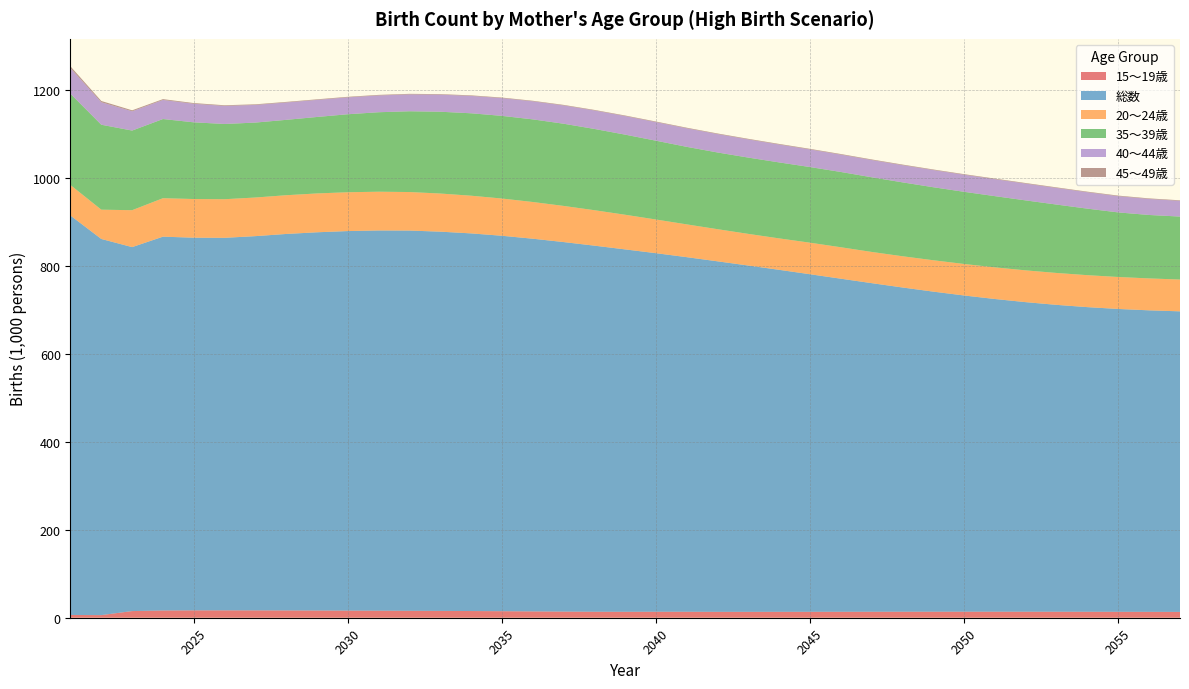

Reading left to right, transcribe all the data shown in this chart.

15～19歳: 6.3	5.9	15.1	16.4	16.7	16.7	16.7	16.5	16.4	16.2	15.9	15.7	15.5	15.2	14.8	14.3	13.9	13.6	13.5	13.6	13.6	13.4	13.3	13.4	13.4	13.5	13.6	13.6	13.7	13.7	13.7	13.7	13.6	13.5	13.4	13.3	13.2
総数: 907.4	854.6	826.9	849.3	846.7	846.4	850.3	855.4	859.3	862.3	863.9	863.9	861.6	858.0	853.0	846.7	839.6	831.7	823.3	814.6	805.6	796.3	786.8	776.9	766.9	756.7	746.5	736.6	727.1	718.4	710.4	703.3	697.2	692.1	688.1	685.0	682.9
20～24歳: 69.3	66.5	83.9	87.4	87.8	87.7	87.7	88.0	88.2	88.2	88.0	87.5	86.6	85.6	84.6	83.4	82.1	80.5	78.7	76.5	74.5	73.0	71.9	71.4	71.7	71.4	70.9	71.0	71.3	71.6	71.9	72.2	72.5	72.6	72.6	72.5	72.3
35～39歳: 207.3	193.0	180.9	179.9	174.2	170.9	170.3	171.3	173.7	177.2	180.6	183.5	185.8	187.3	187.8	187.7	186.7	184.6	182.0	179.0	176.1	174.3	173.3	172.6	171.8	171.0	169.6	167.8	165.9	163.9	161.8	158.9	155.4	151.1	146.7	144.1	143.1
40～44歳: 58.3	51.1	43.8	43.3	42.2	41.0	40.1	39.4	38.8	38.3	38.1	38.3	38.7	39.5	40.4	41.0	41.6	42.0	42.2	42.2	42.2	41.8	41.3	40.6	40.0	39.4	39.2	39.1	39.0	38.8	38.6	38.2	37.8	37.3	36.9	36.4	35.7
45～49歳: 4.0	2.8	2.2	1.9	1.6	1.5	1.4	1.3	1.3	1.3	1.3	1.3	1.3	1.2	1.2	1.2	1.2	1.2	1.3	1.3	1.3	1.3	1.3	1.4	1.4	1.4	1.4	1.3	1.3	1.3	1.3	1.3	1.3	1.3	1.3	1.3	1.3